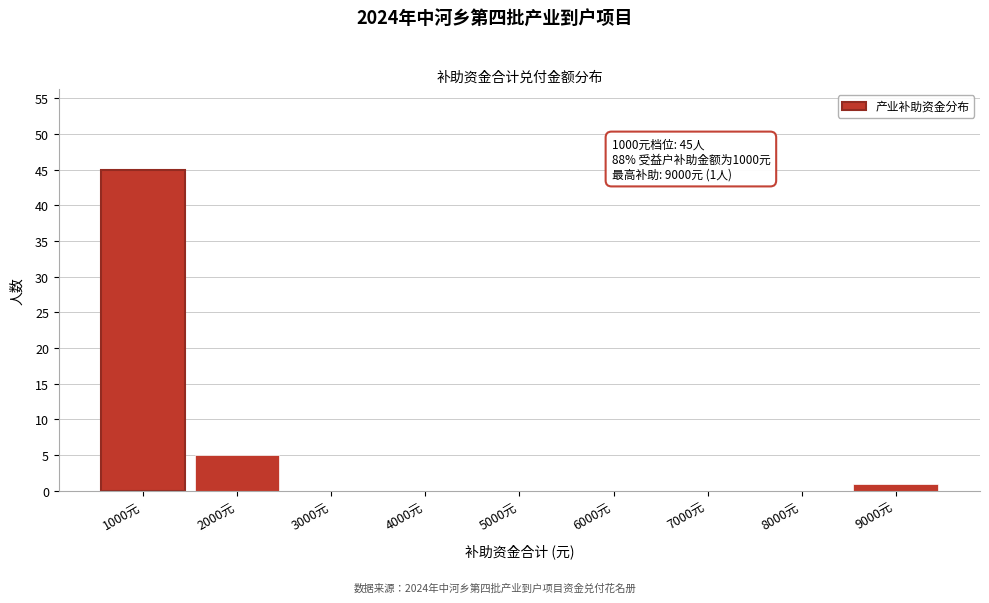

Reading right to left, transcribe all the data shown in this chart.

9000元=1	8000元=0	7000元=0	6000元=0	5000元=0	4000元=0	3000元=0	2000元=5	1000元=45